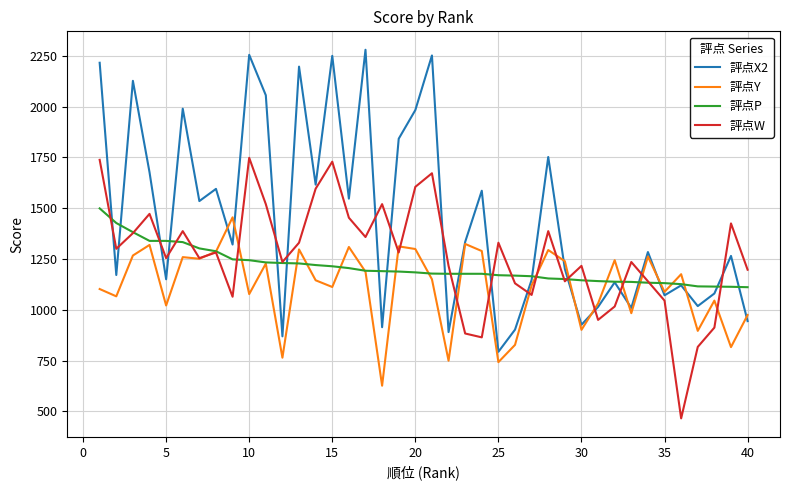

List the series in order of their overall mean, highest first.

評点X2, 評点W, 評点P, 評点Y